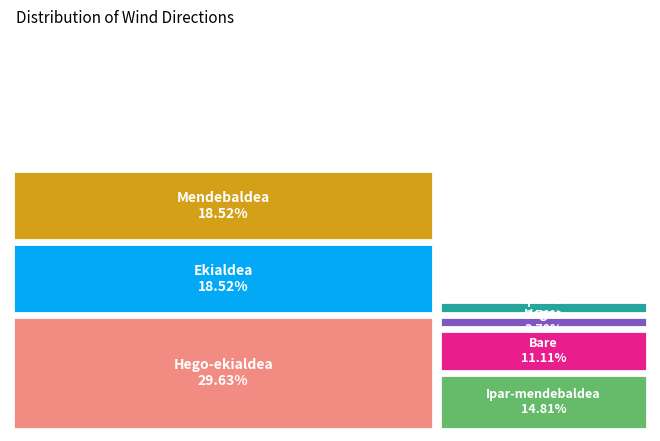

To the nearest percent, what is the difference between the largest and smallest slice percentages?

26%